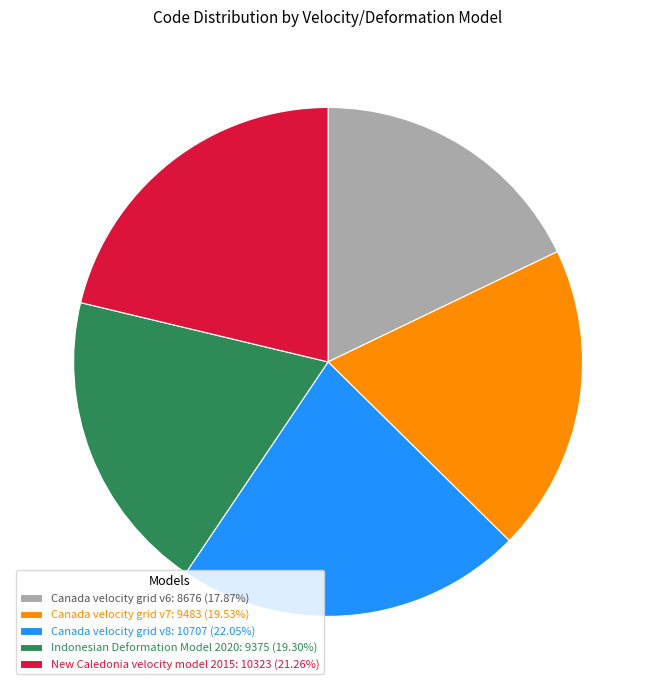

Is there a majority slice in this chart?

No